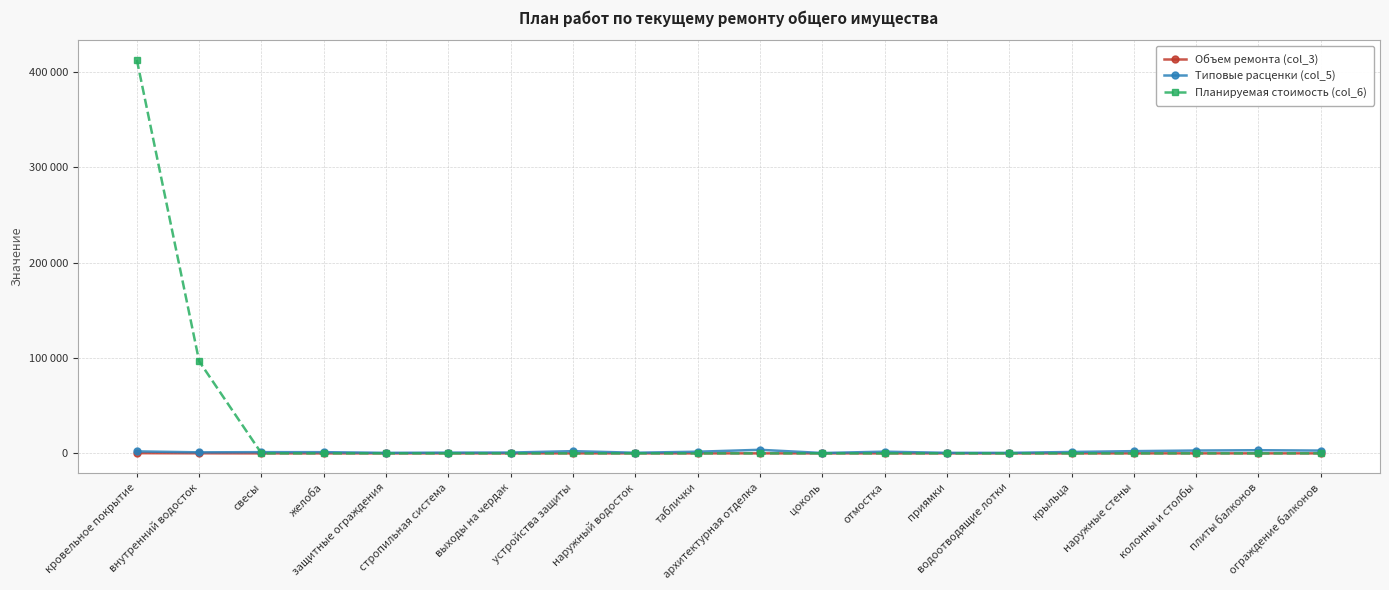

What is the label of the 17th point from the right?

желоба